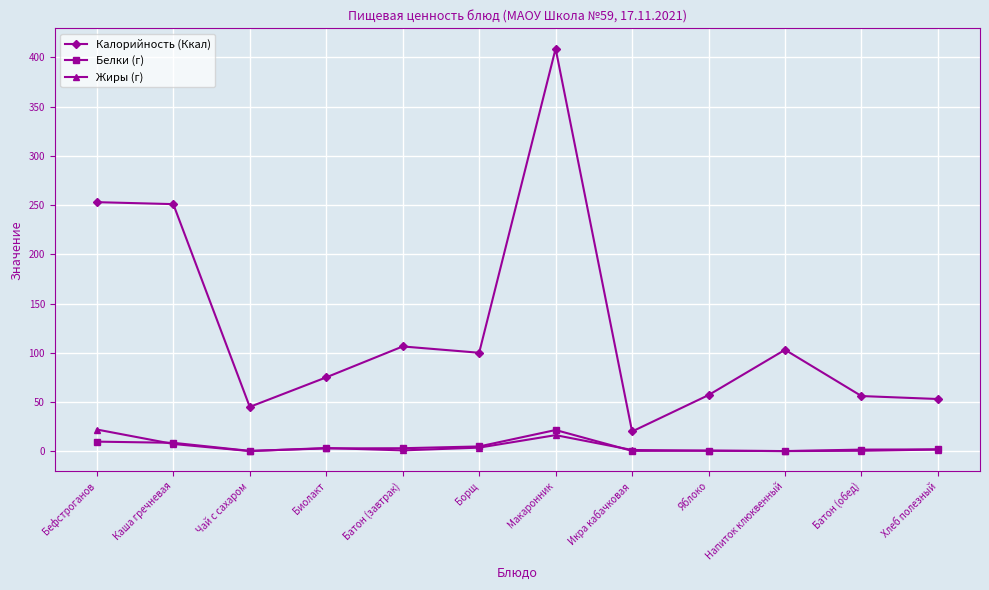

What is the greatest value displayed?

409.0